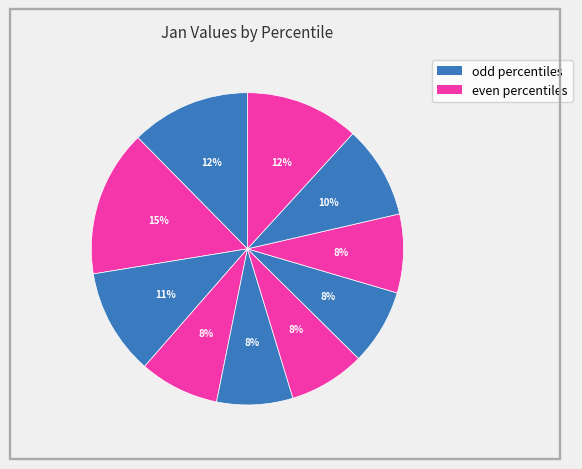

How many slices are in this pie chart?

10